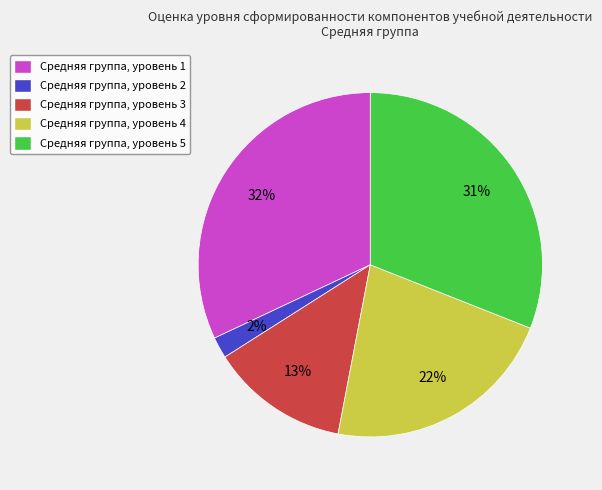

Is there any slice that represents more than half of the pie?

No